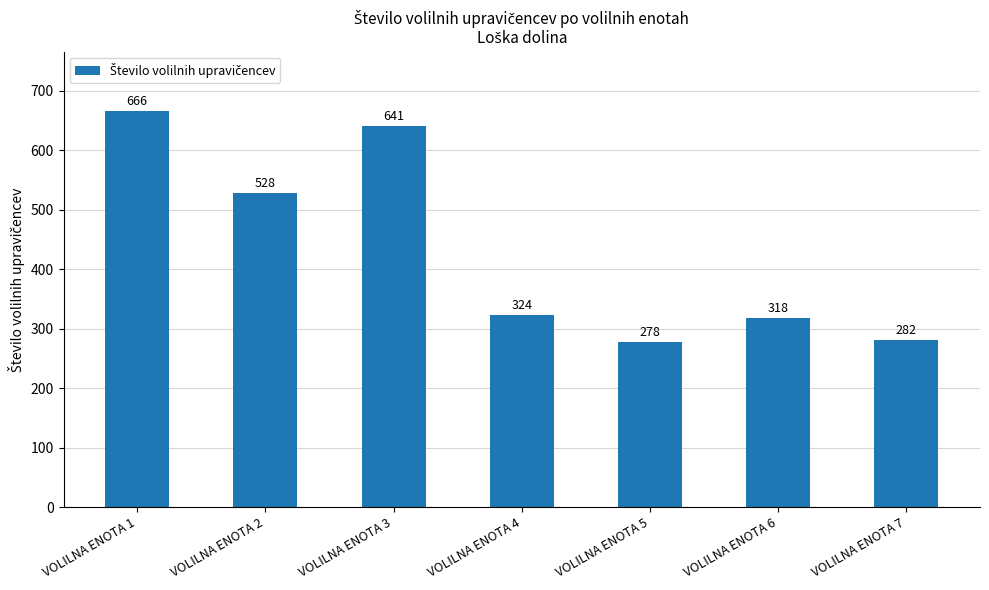

Between VOLILNA ENOTA 4 and VOLILNA ENOTA 5, which is larger?

VOLILNA ENOTA 4